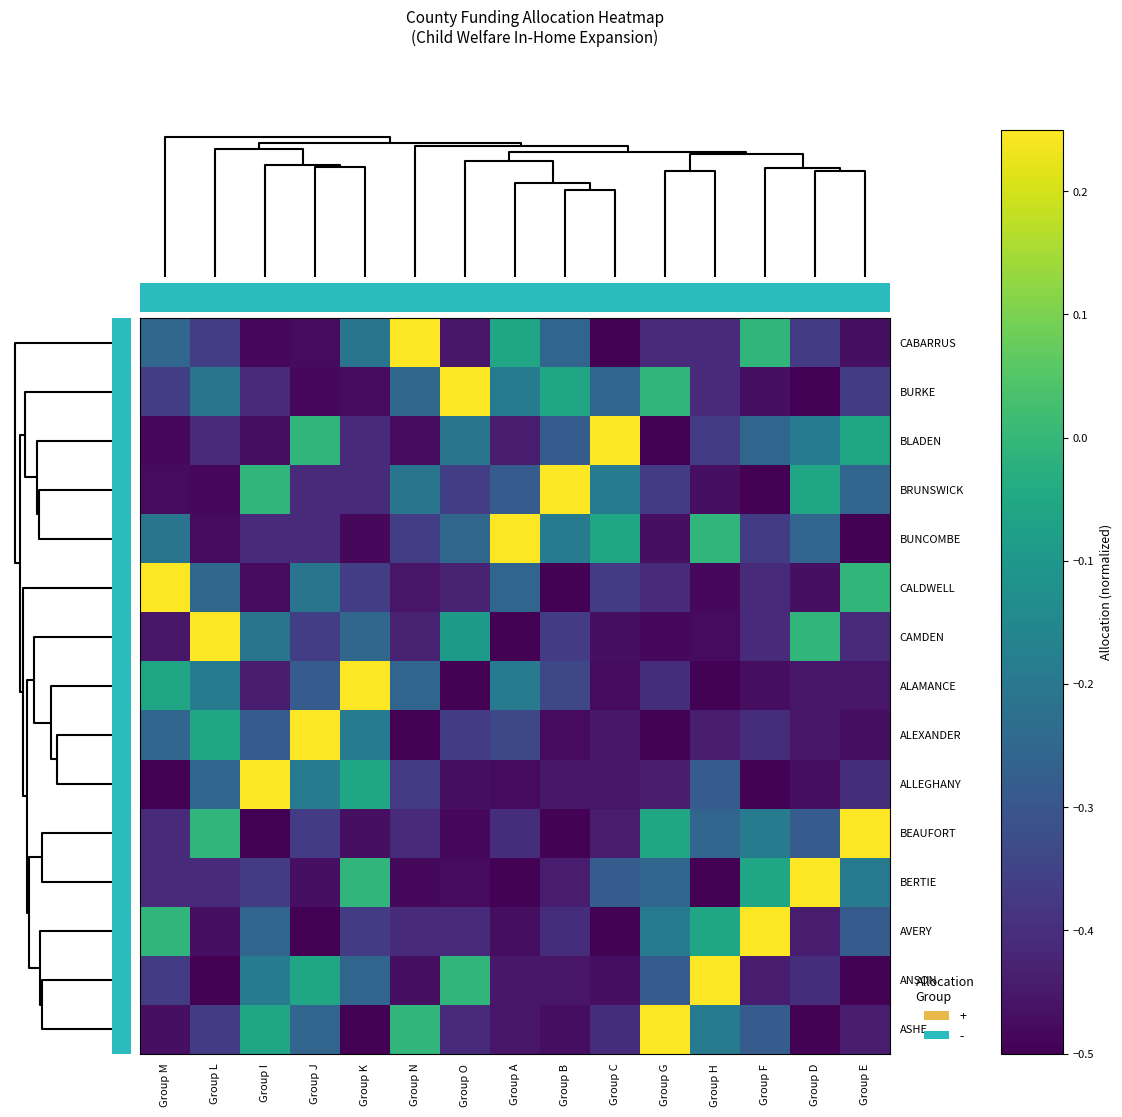

What is the smallest value displayed?

-0.5